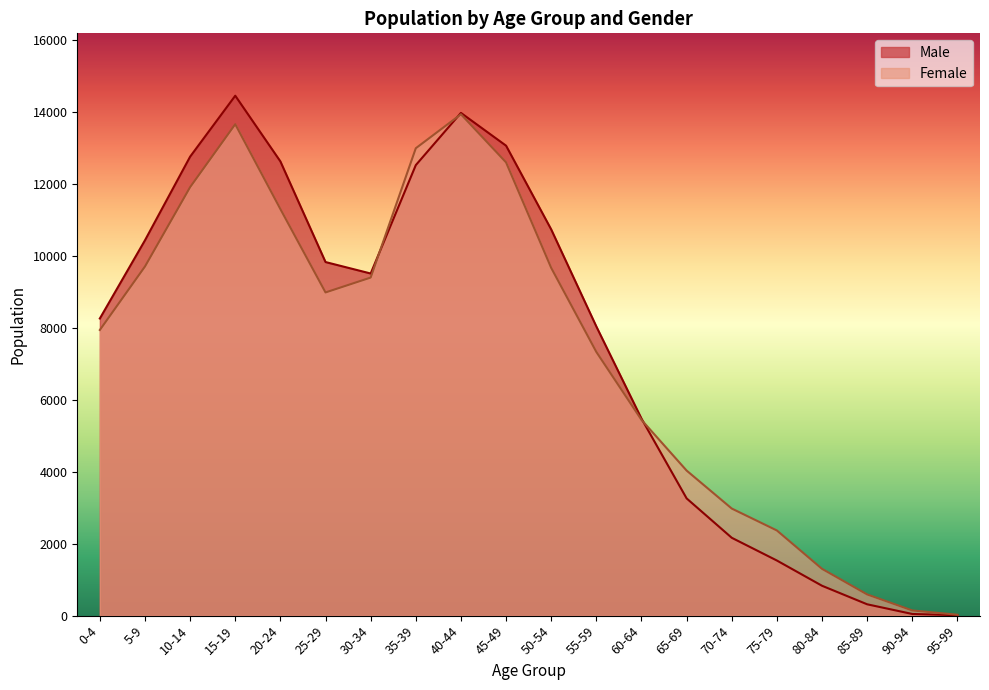

Does the chart have visible grid lines?

No